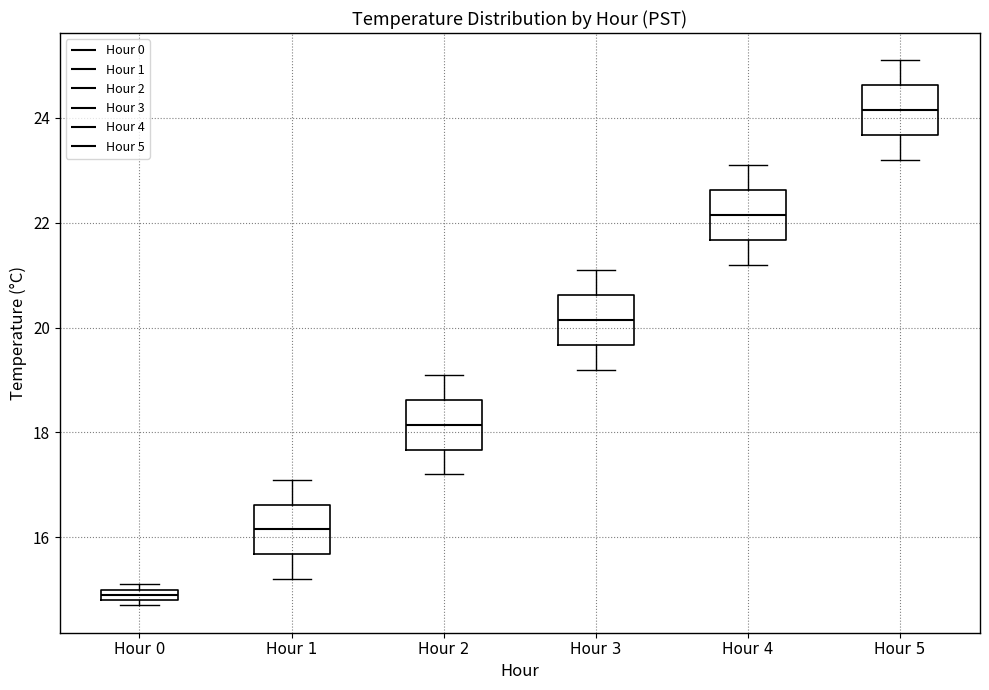

Which box's median line is the highest?

Hour 5